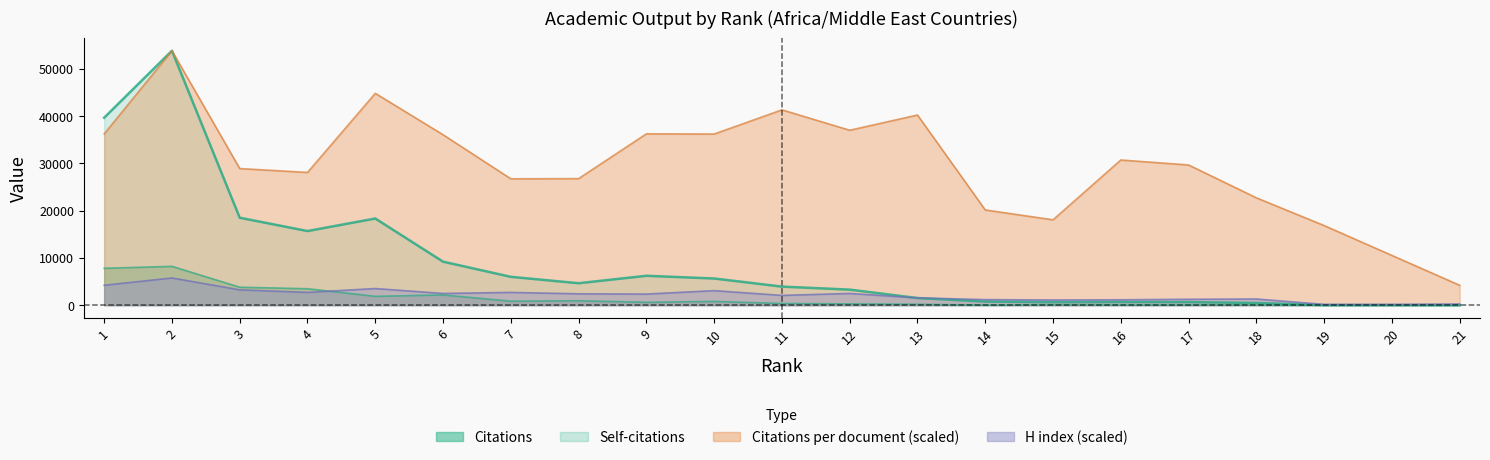

True or false: Citations and Citations per document intersect in this chart.

False